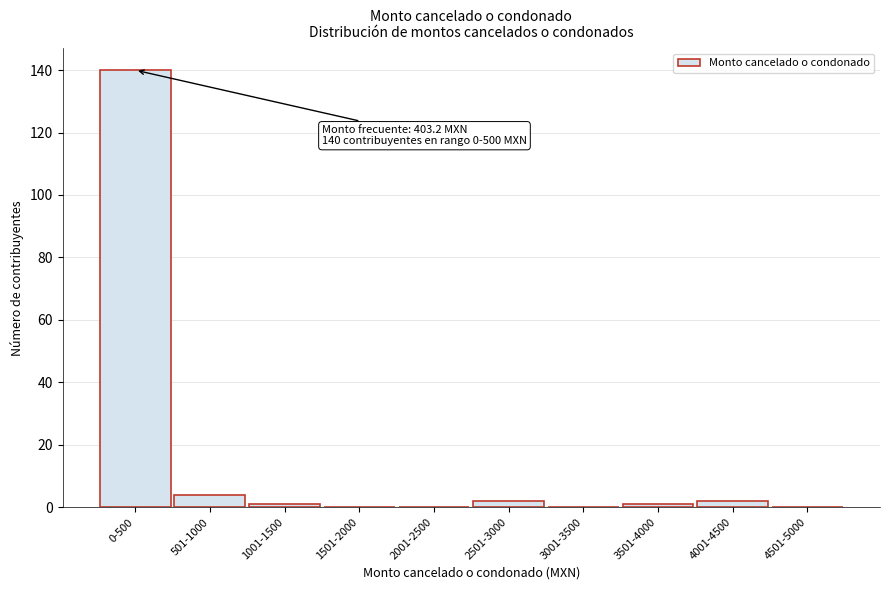

Reading left to right, extract all data points from this chart.

0-500=140	501-1000=4	1001-1500=1	1501-2000=0	2001-2500=0	2501-3000=2	3001-3500=0	3501-4000=1	4001-4500=2	4501-5000=0